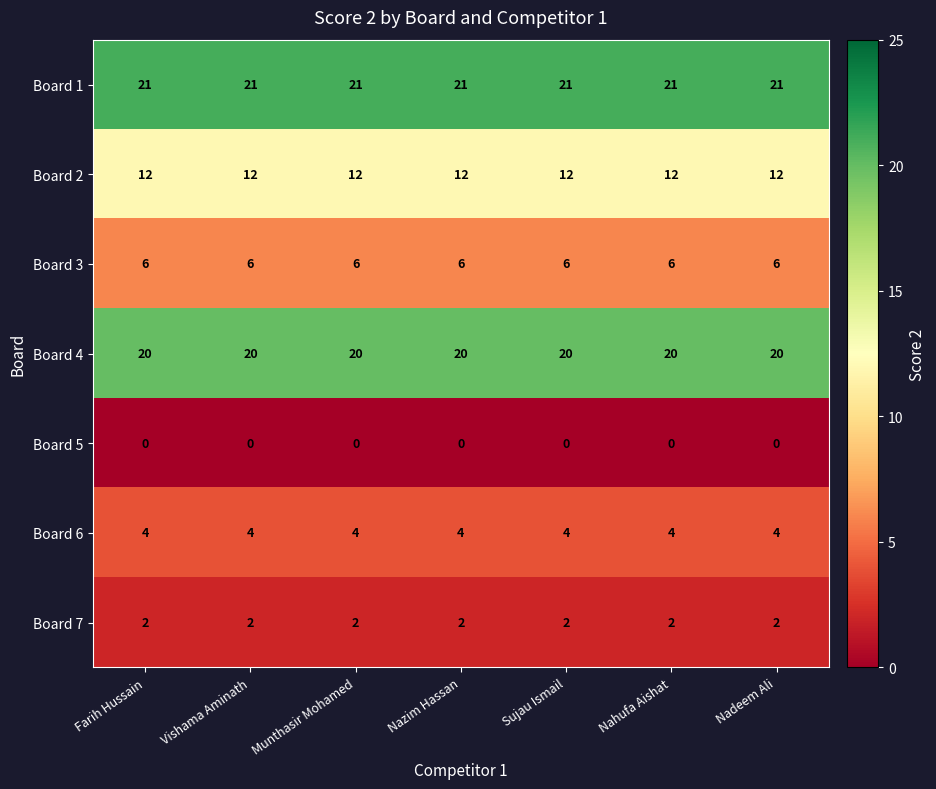

At how many categories does at least one series exceed 13?

7